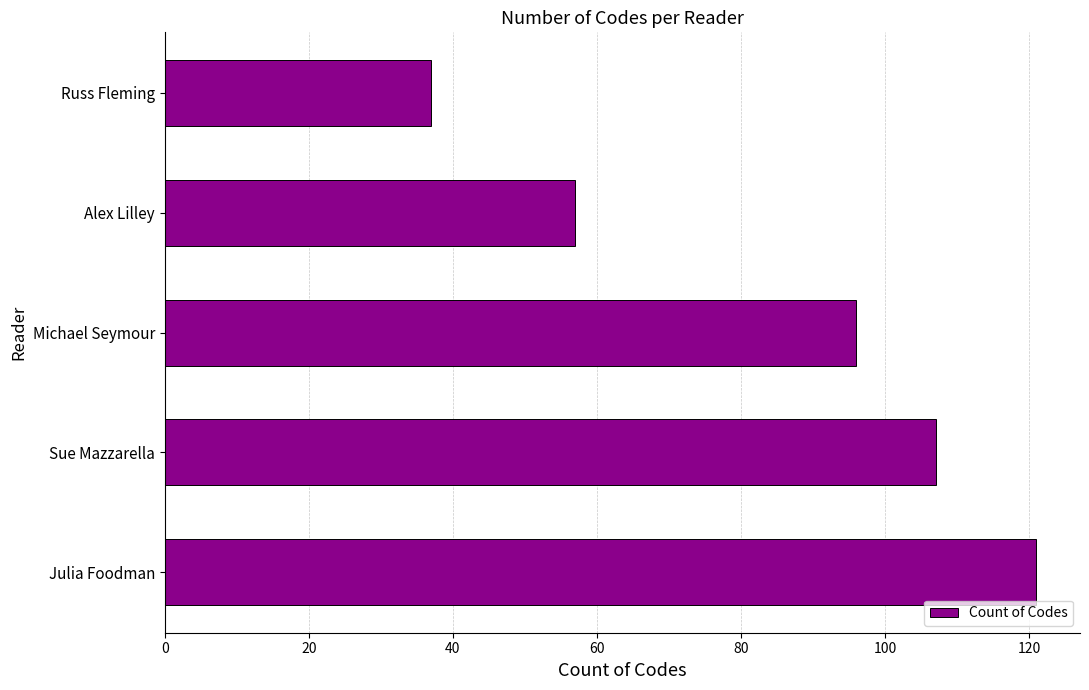

Rank the categories by value from highest to lowest.

Julia Foodman, Sue Mazzarella, Michael Seymour, Alex Lilley, Russ Fleming